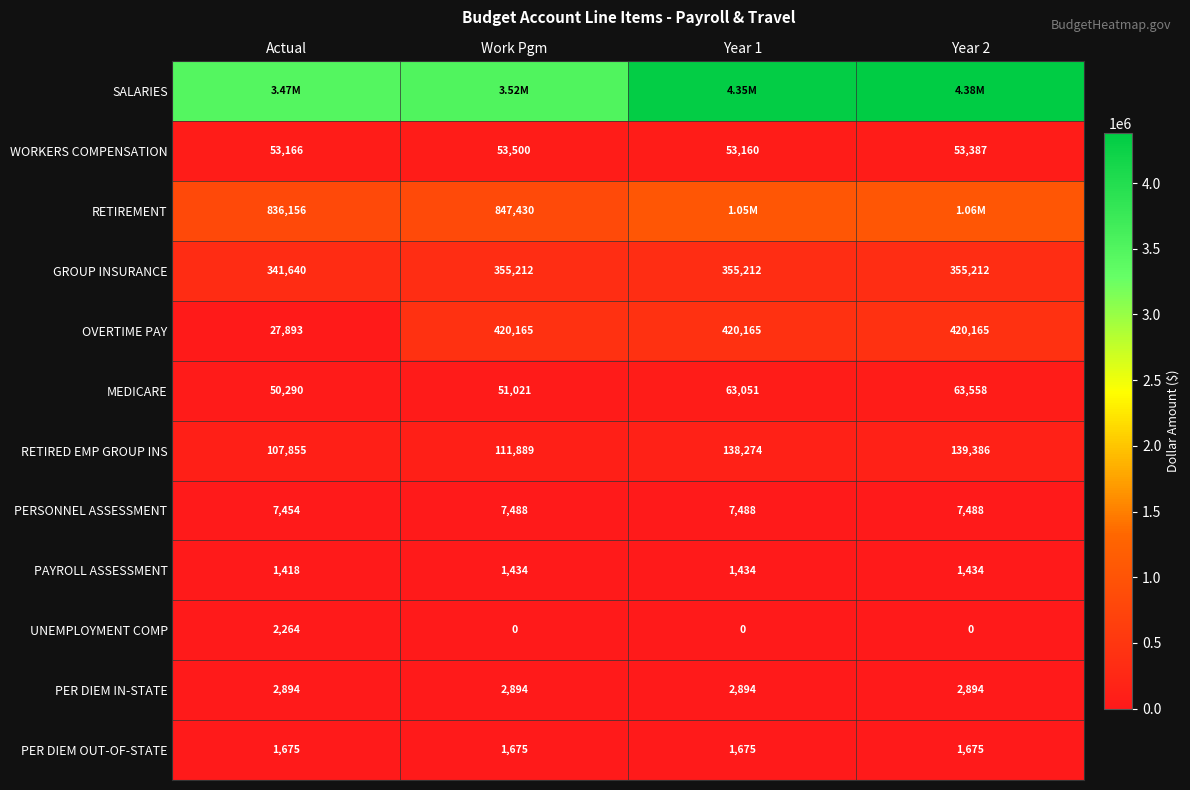

What is the sum of the GROUP INSURANCE values at Year 2 and Year 1?

710424